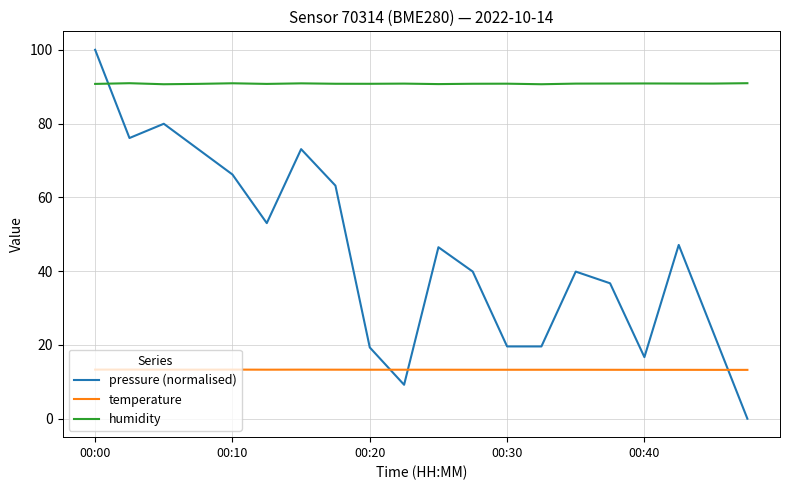

How many lines are shown in the chart?

3